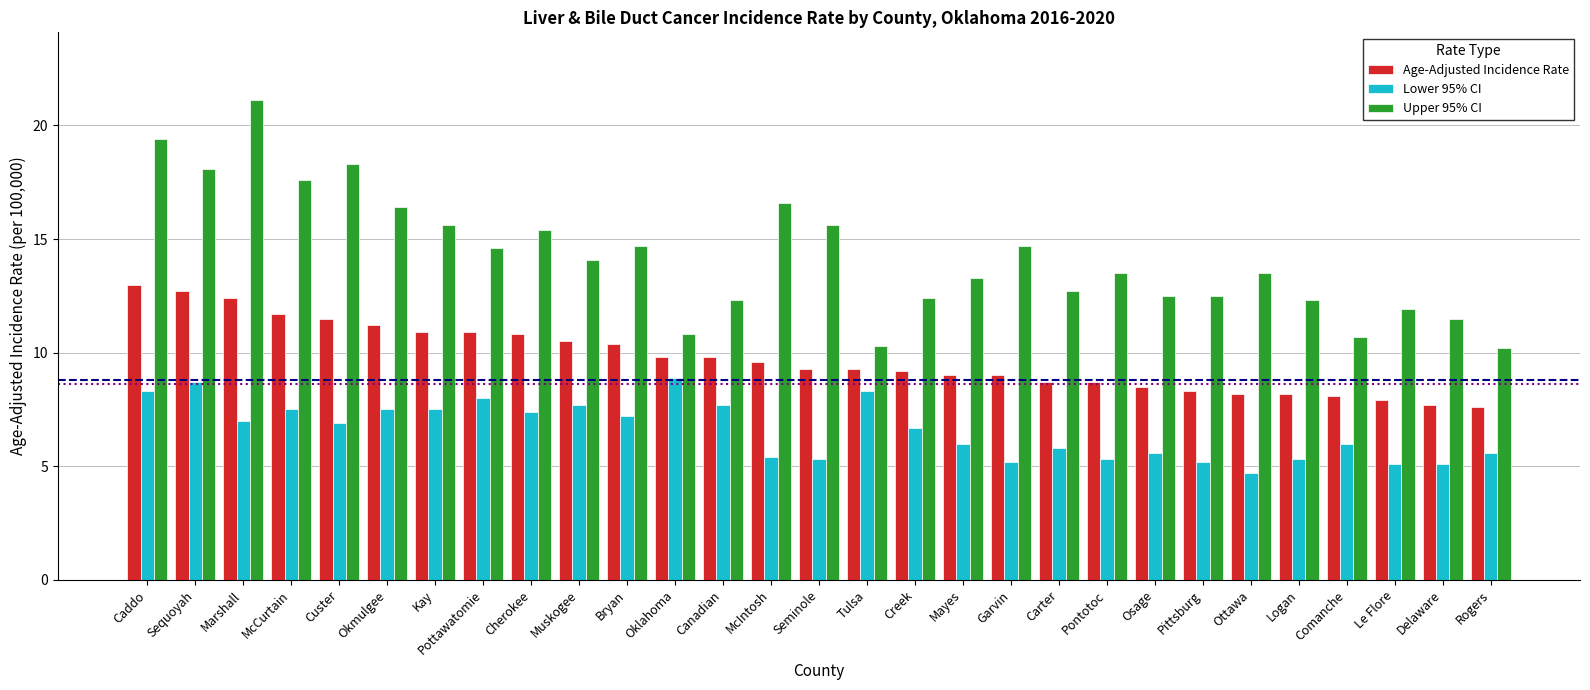

What is the difference between the highest and lowest values at Seminole?

10.3